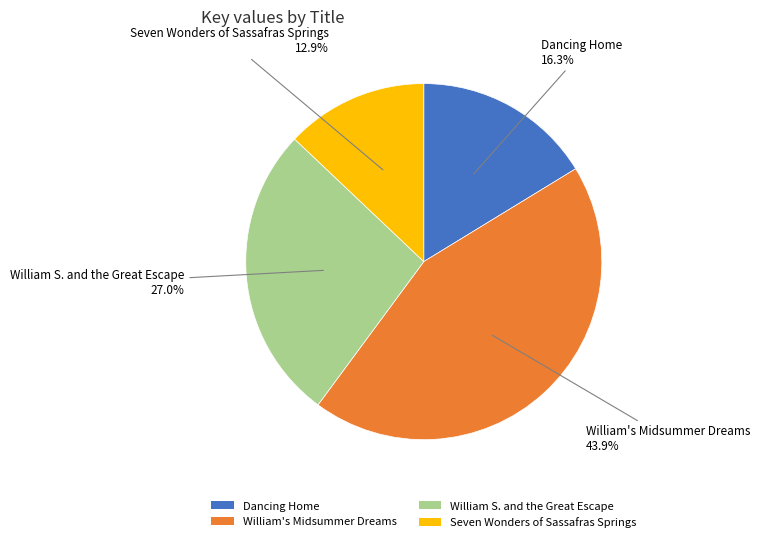

Does William's Midsummer Dreams account for over 50% of the chart?

No